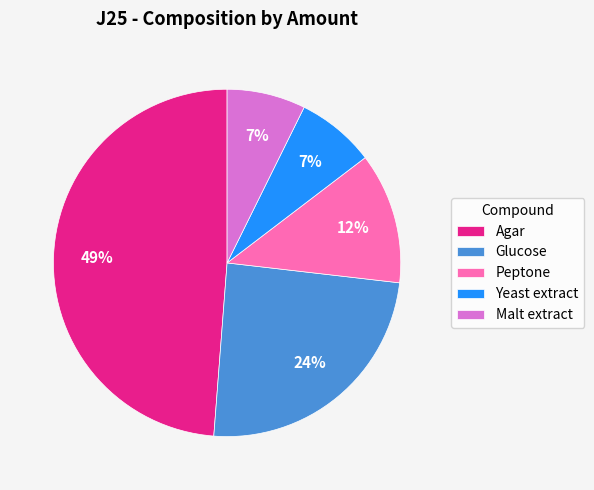

Count the number of slices in the pie.

5